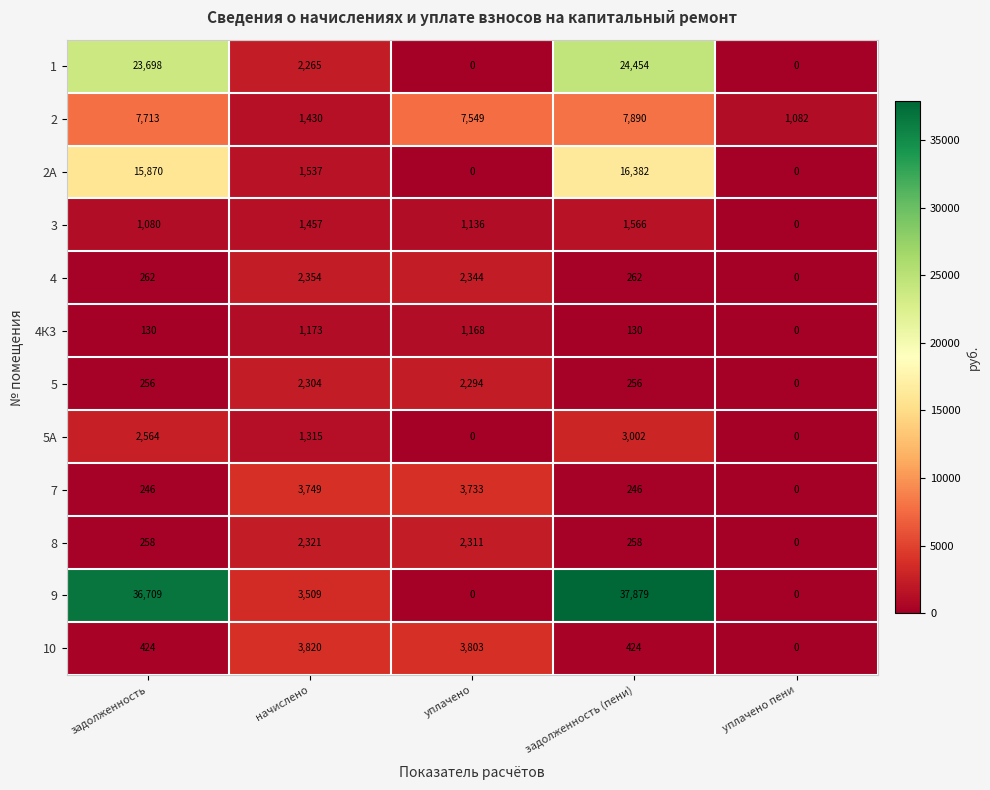

Which series has the largest total across all categories?

9